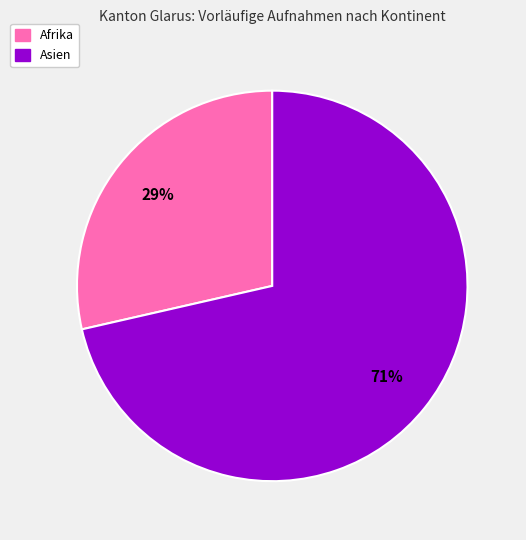

The Asien slice represents 71% of the pie. True or false?

True